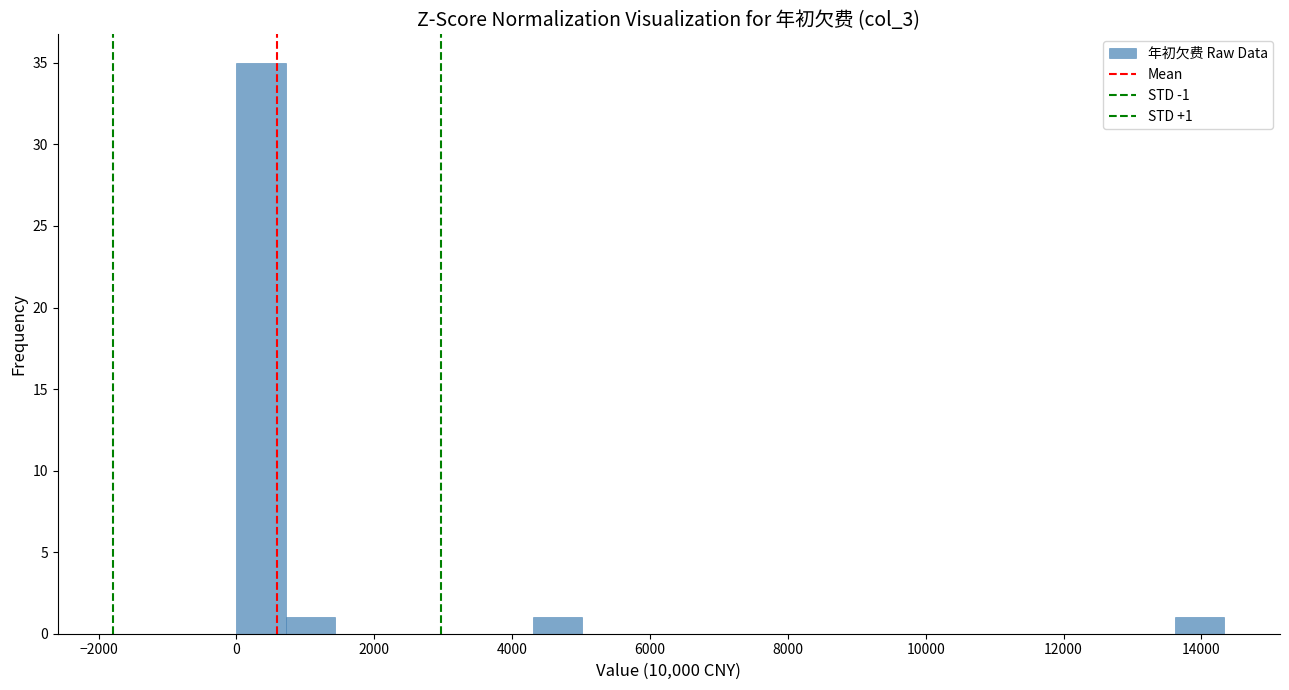

Read against the x-axis, roughly where is the centre of the tallest bar?

400